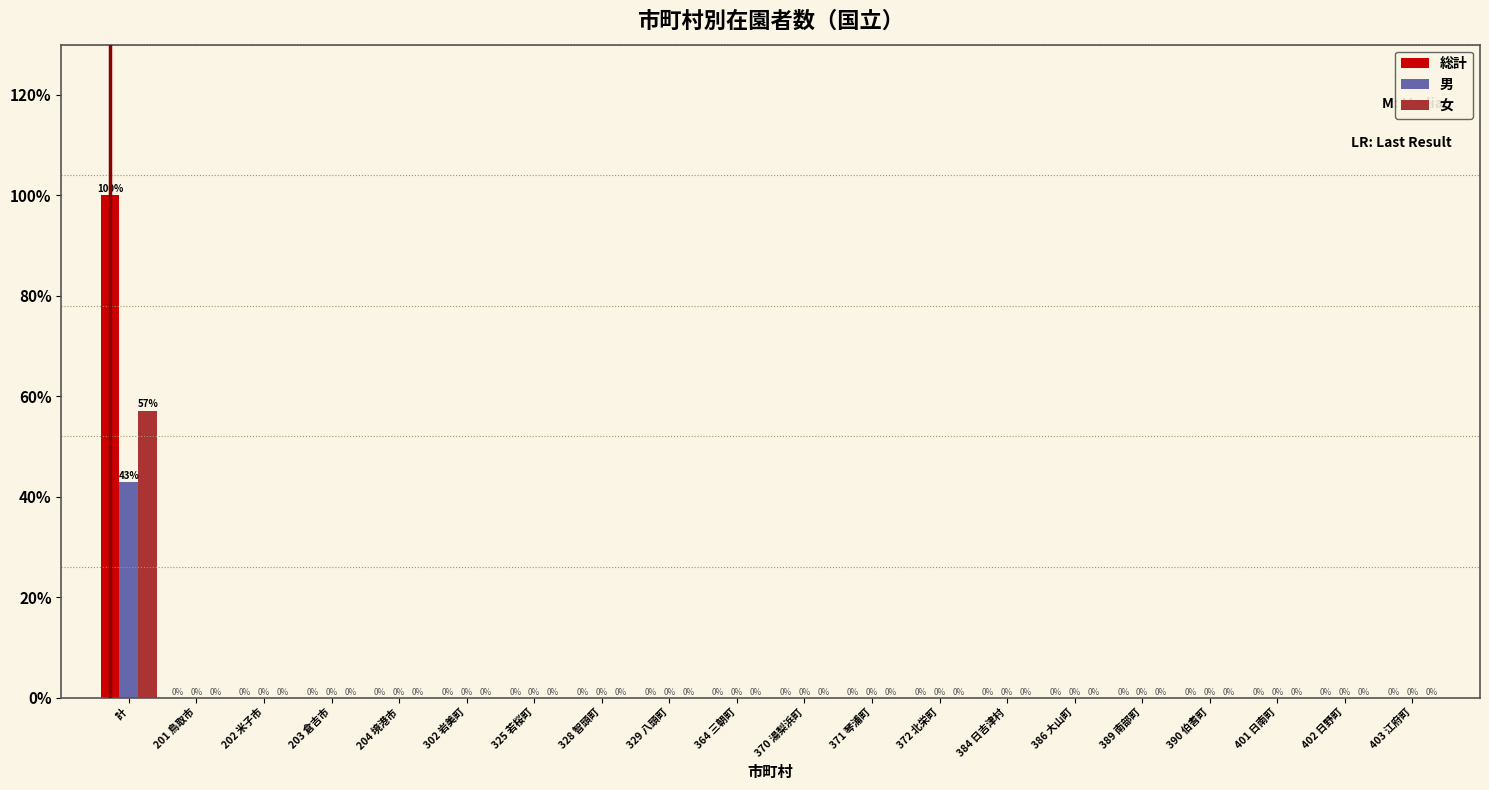

At which category is the sum across all series the highest?

計